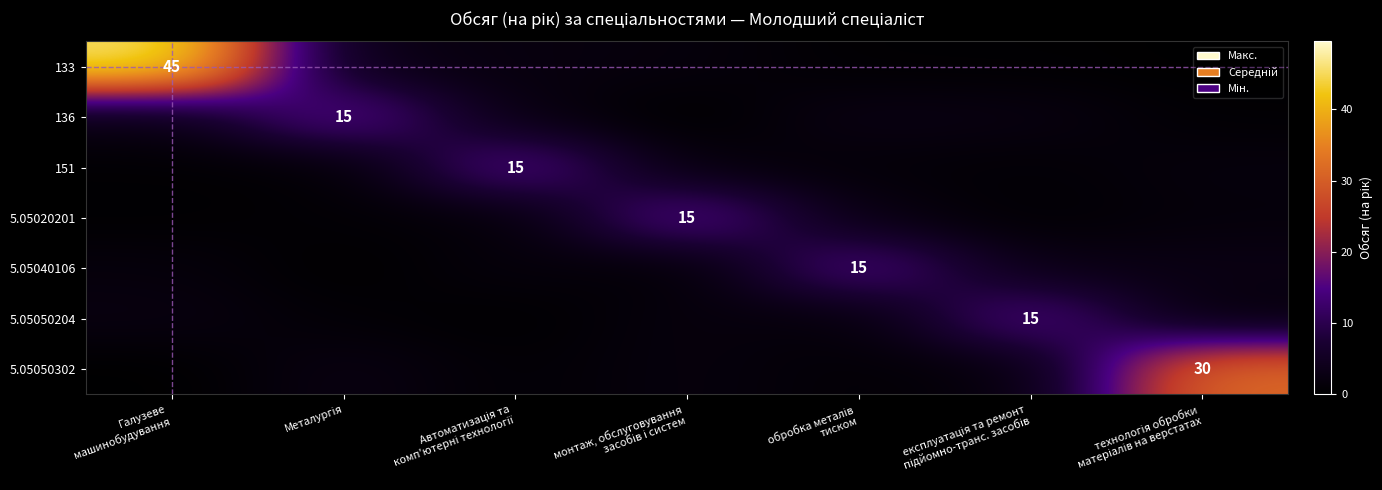

How many values in the 136 series are below 2?

2